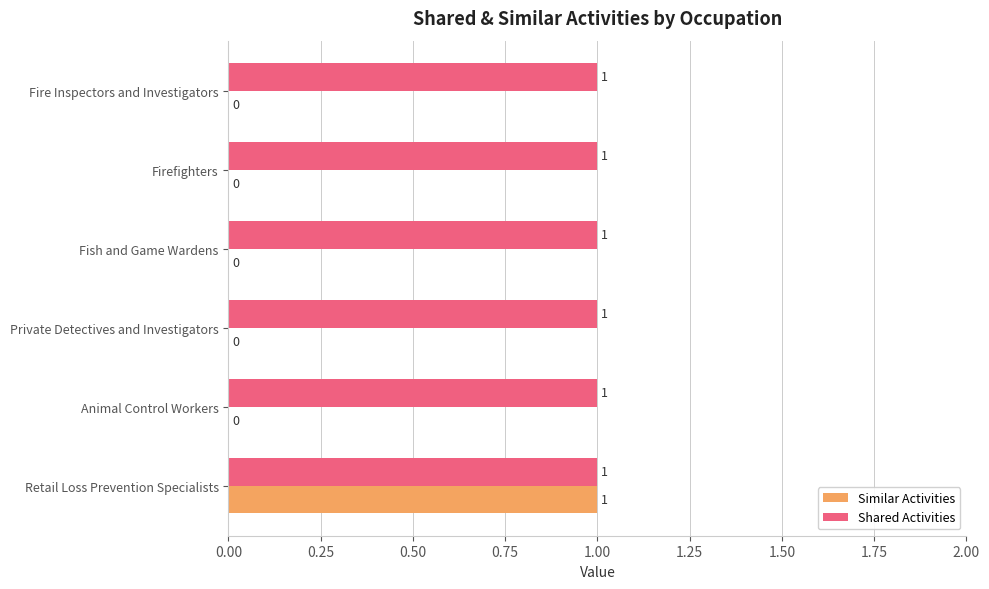

True or false: Similar Activities has a value of 2 at Retail Loss Prevention Specialists.

False